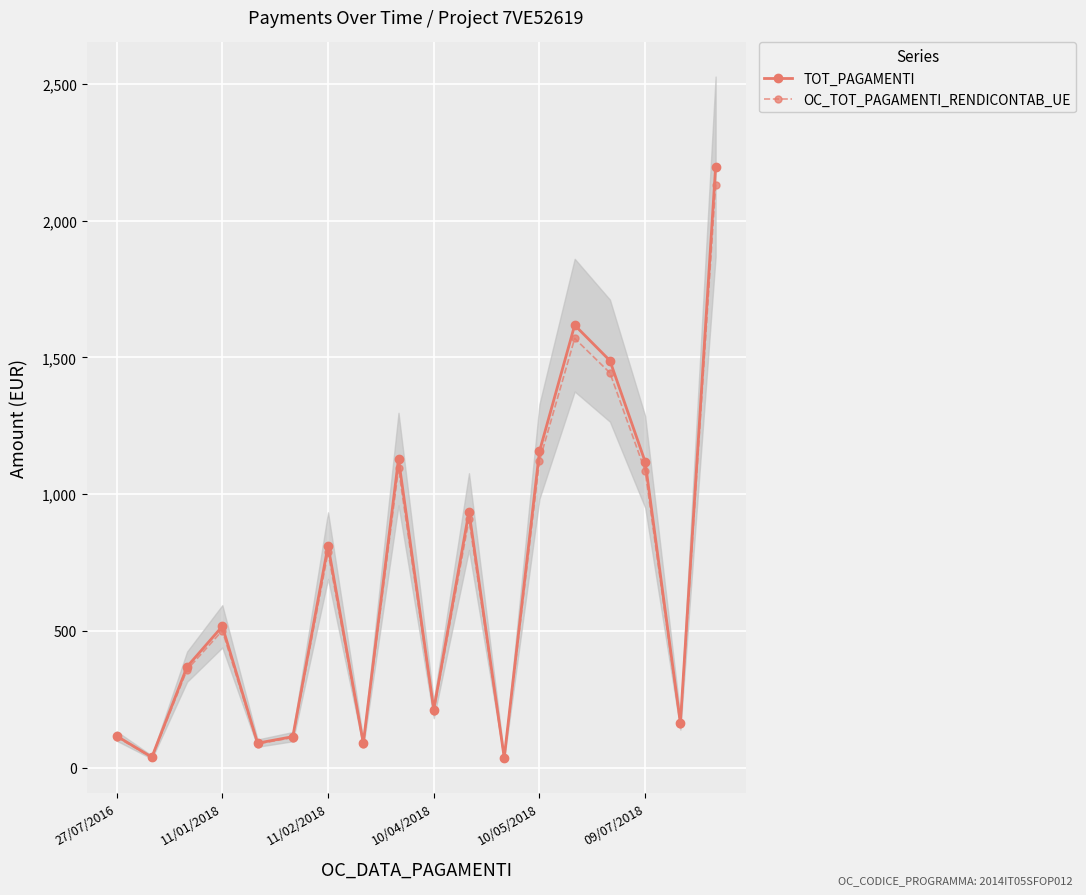

In TOT_PAGAMENTI, how many points are higher than both neighbors (excluding endpoints)?

5